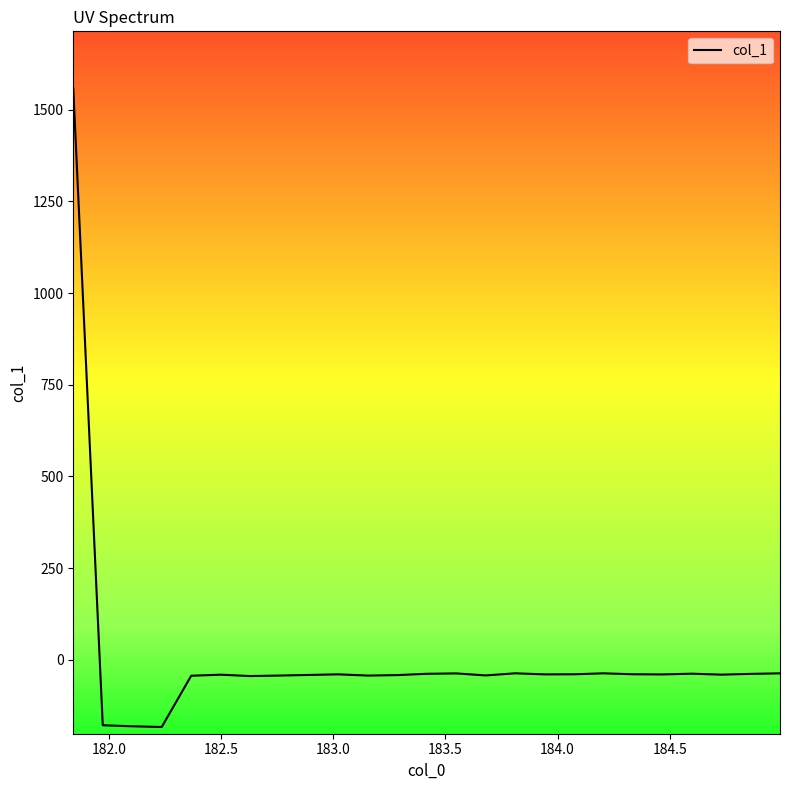

What is the smallest value displayed?

-183.1